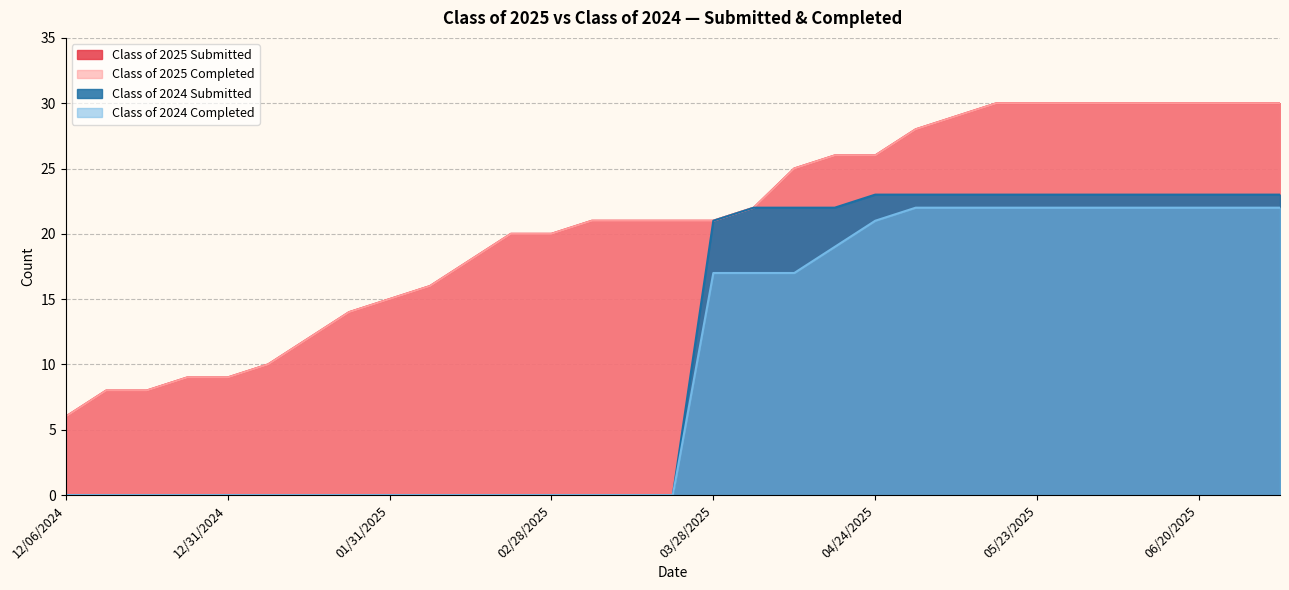

The Class of 2024 Completed series shows 0 at 02/28/2025. True or false?

True